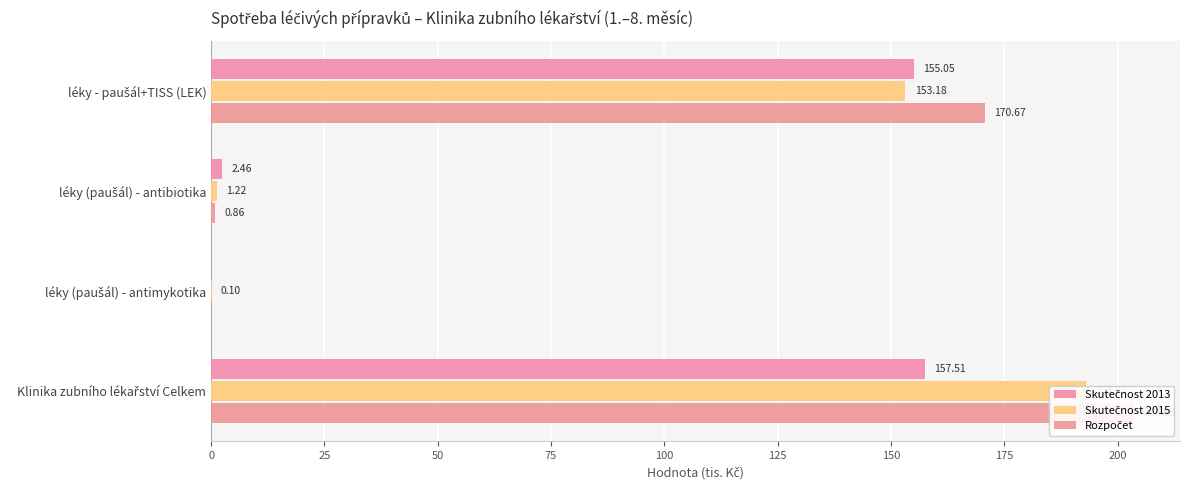

List the series in order of their overall mean, highest first.

Rozpočet, Skutečnost 2015, Skutečnost 2013